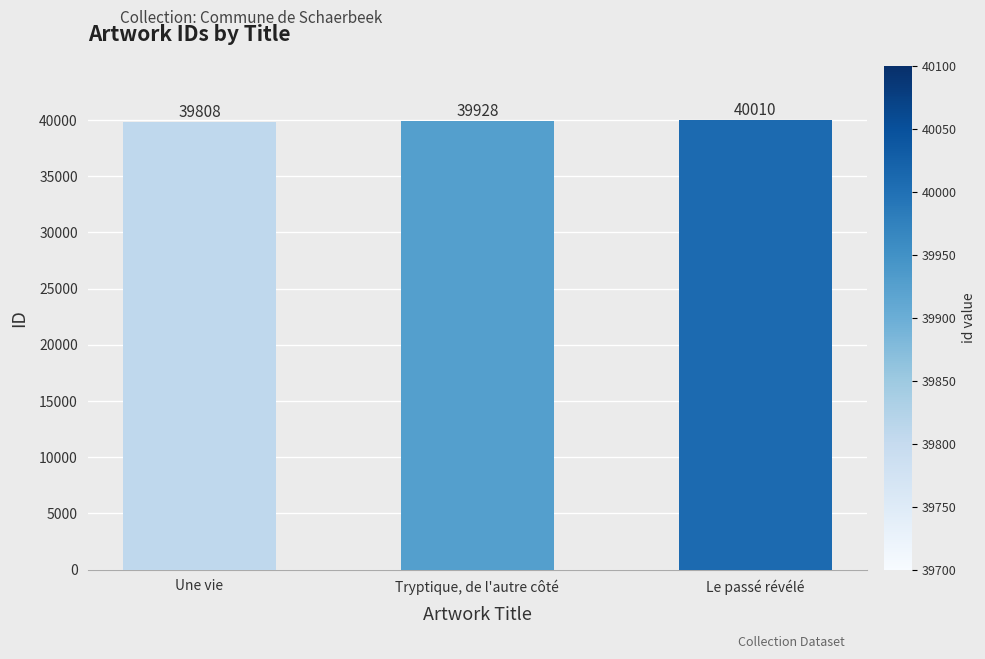

At which label is the value closest to 39909?

Tryptique, de l'autre côté